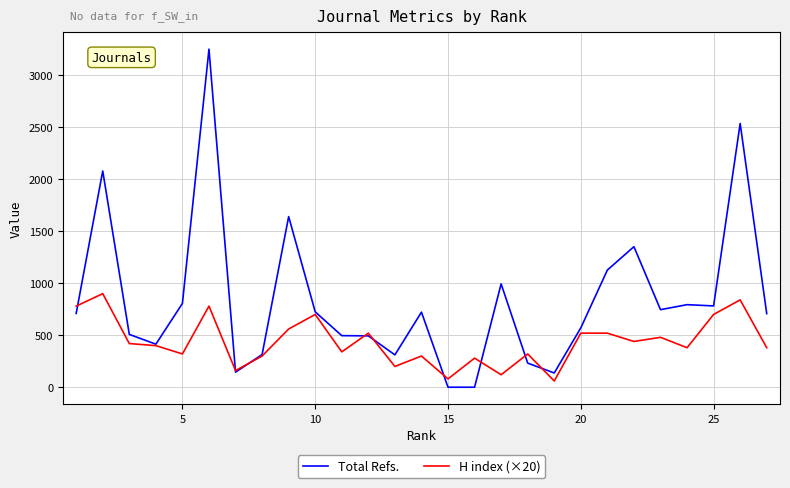

Which series has the largest total across all categories?

Total Refs.